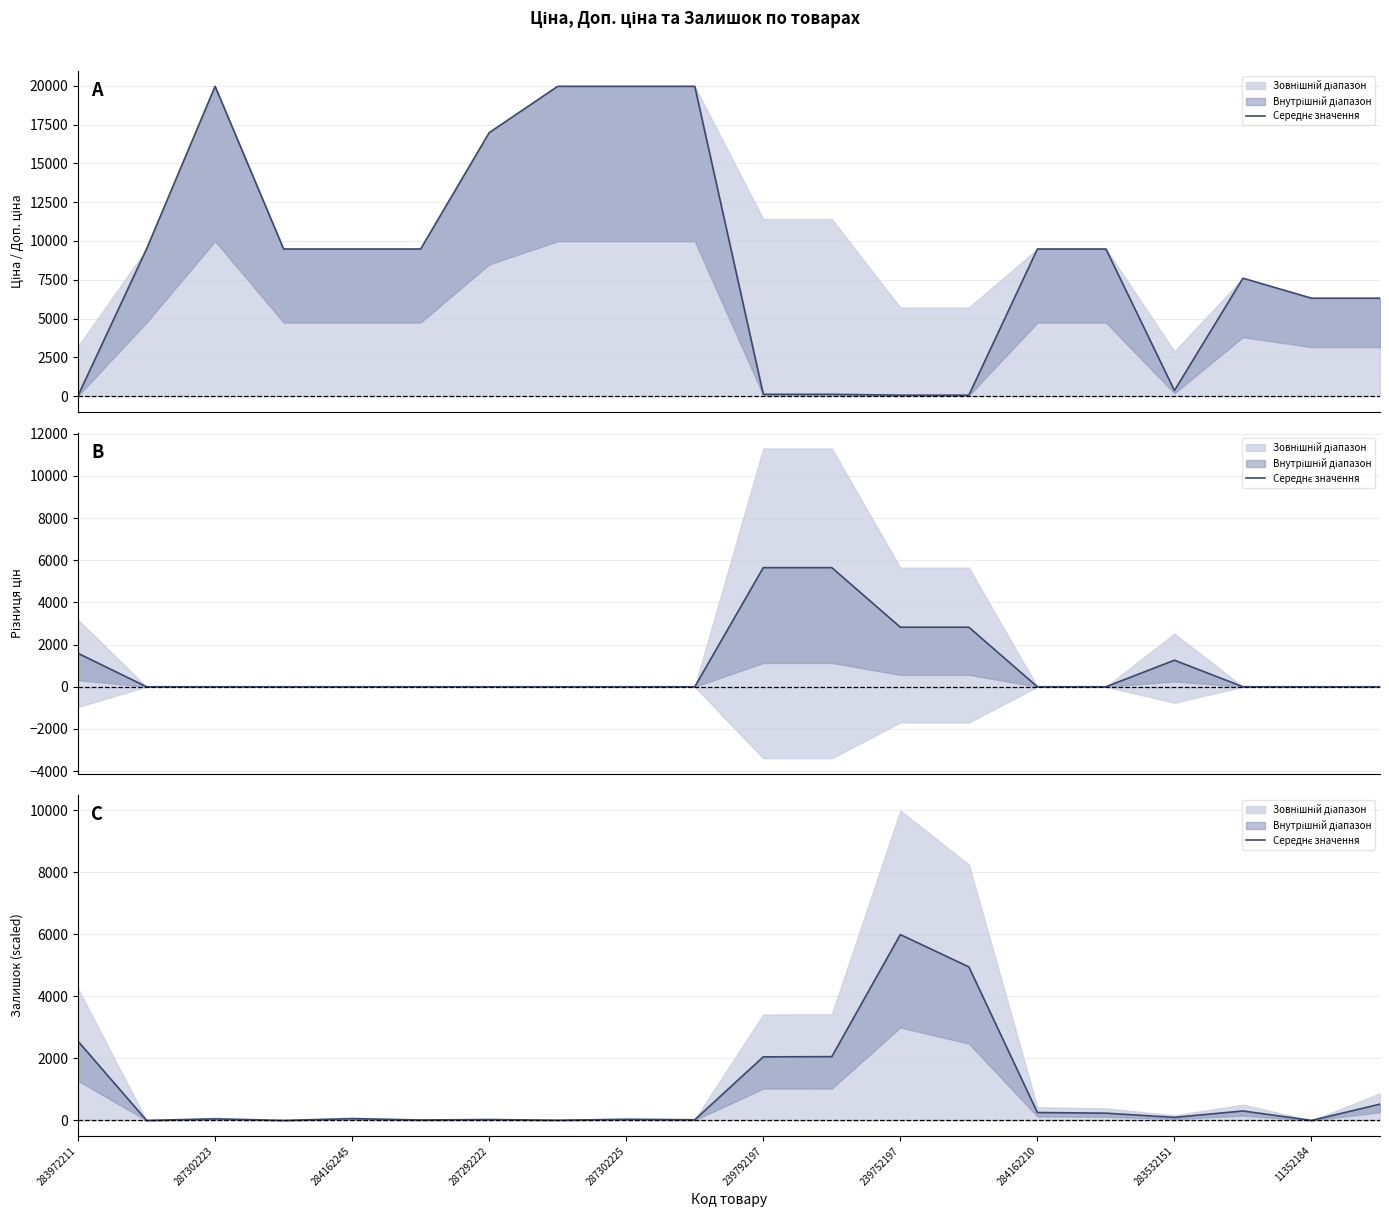

What is the value of the 12th point from the left?

2055.5